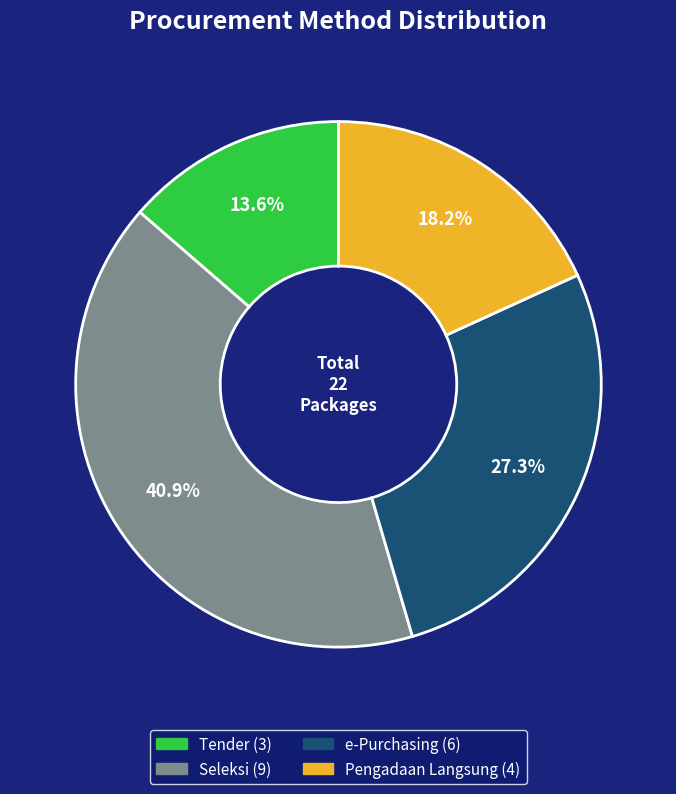

Does any single category account for the majority?

No